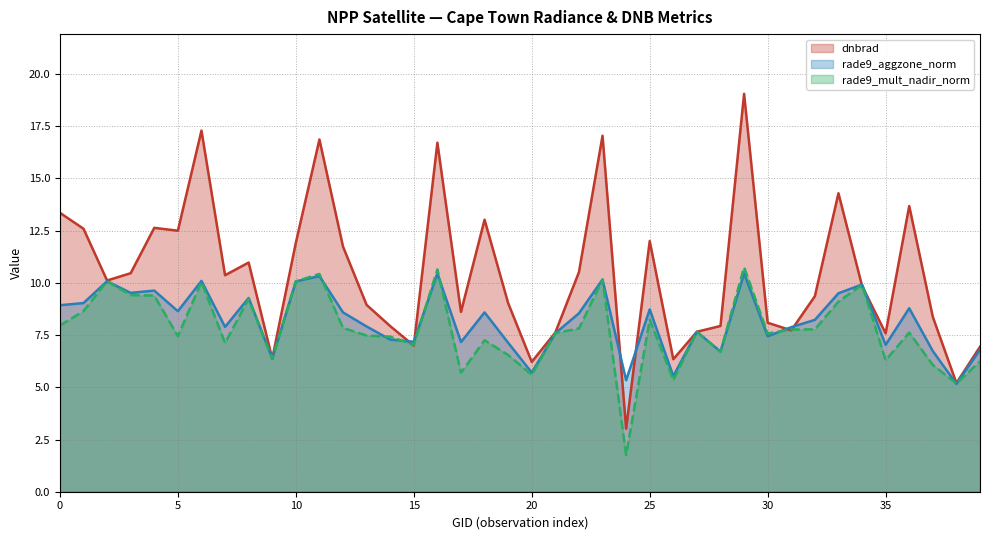

Is it true that rade9_aggzone_norm equals 9.7 at 28?

False